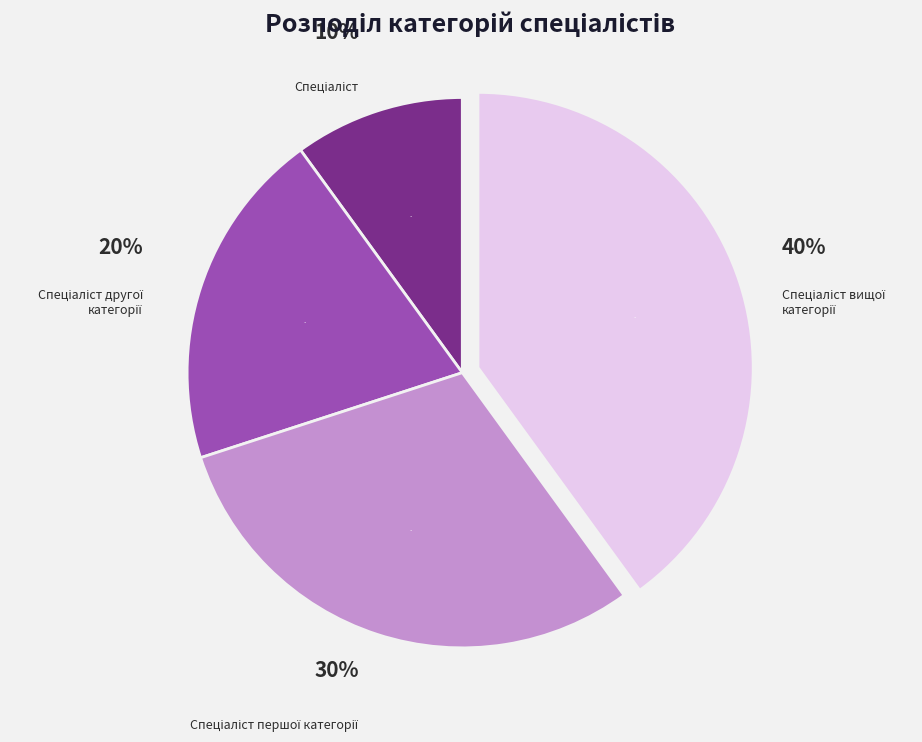

What is the total percentage of Спеціаліст першої категорії and Спеціаліст вищої категорії?

70.0%